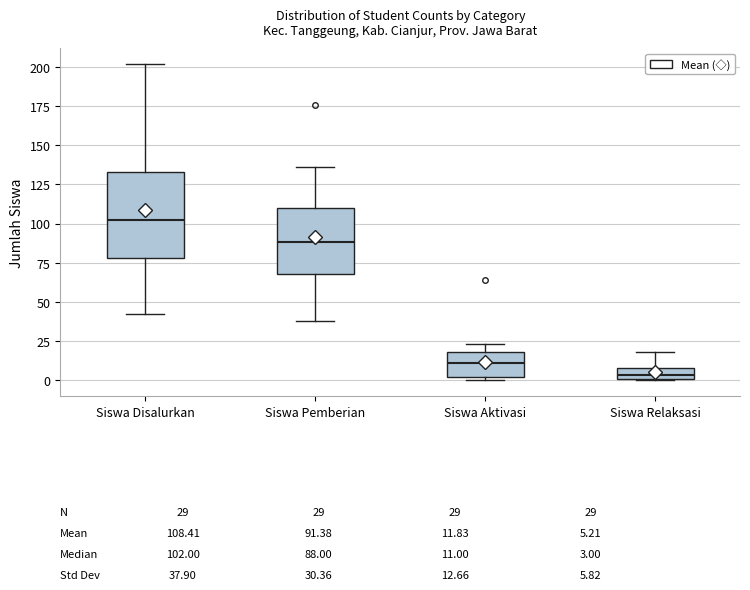

Comparing the boxes themselves (not the whiskers), which one is the tallest?

Siswa Disalurkan